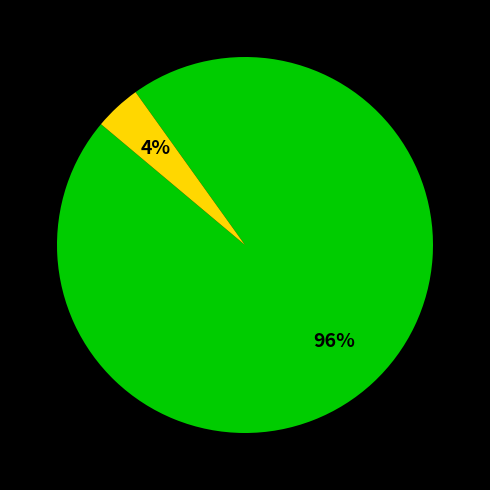

To the nearest percent, what is the average slice percentage?

50%